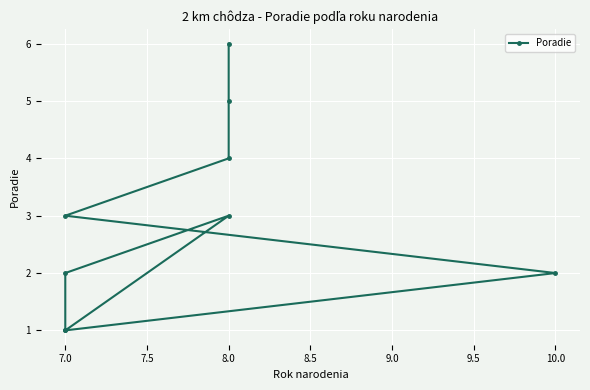

Does the chart display data point markers on the line(s)?

Yes